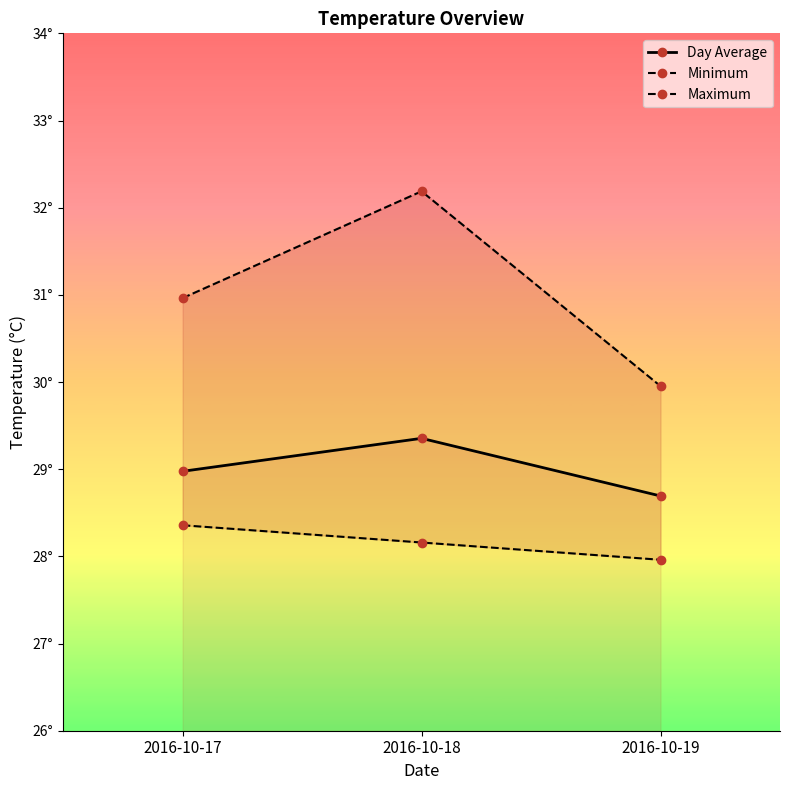

At which category is the sum across all series the highest?

2016-10-18